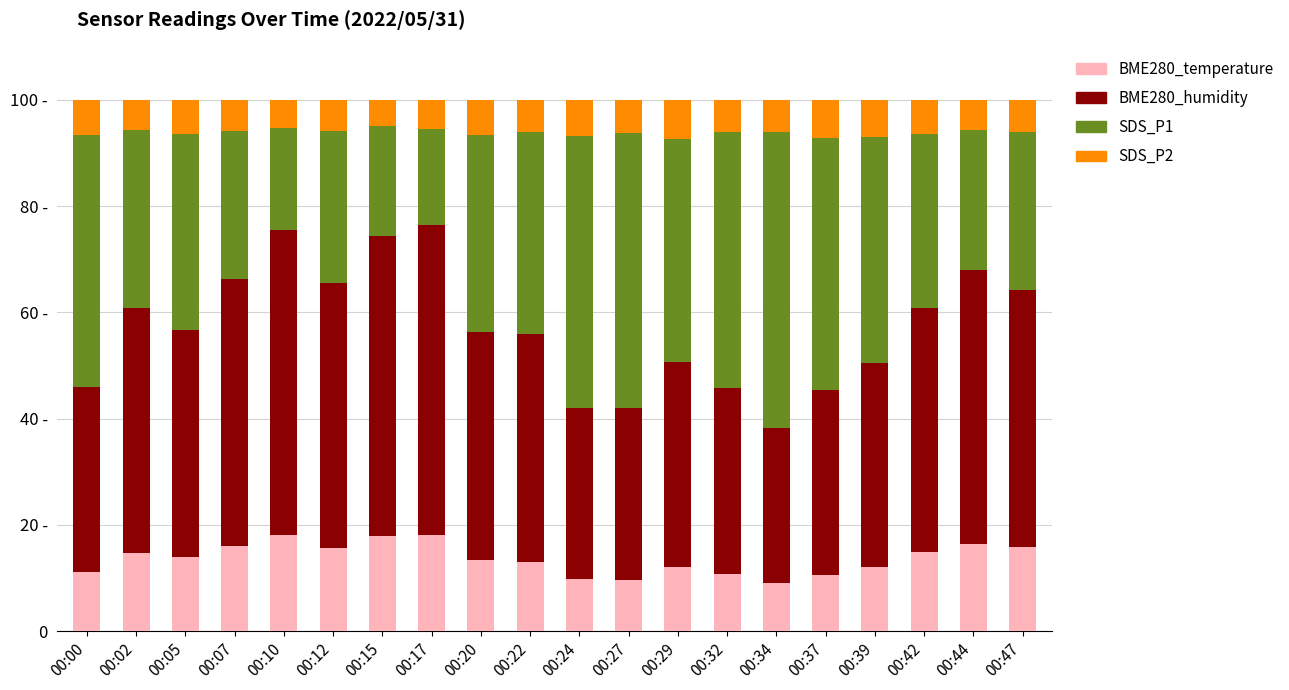

The value of BME280_humidity at 00:29 is 12.3. True or false?

False